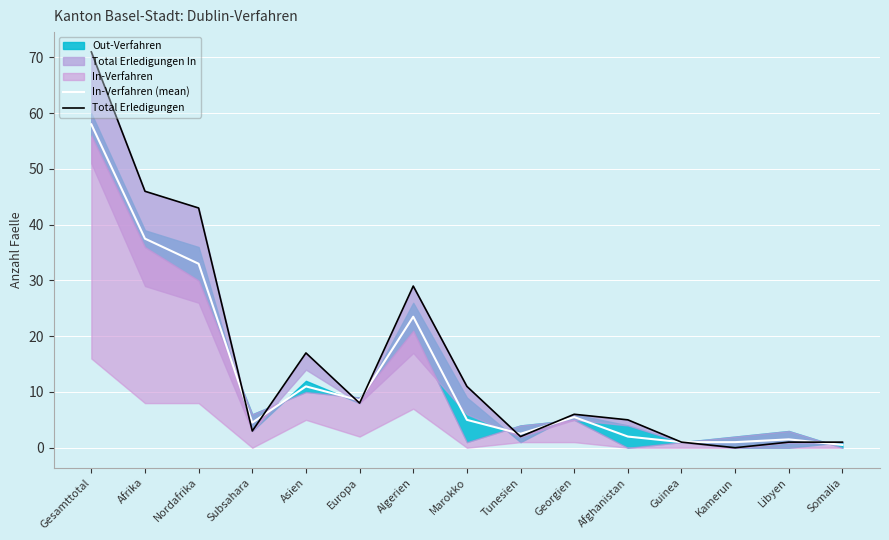

True or false: In-Verfahren (mean) has a value of 3.4 at Georgien.

False